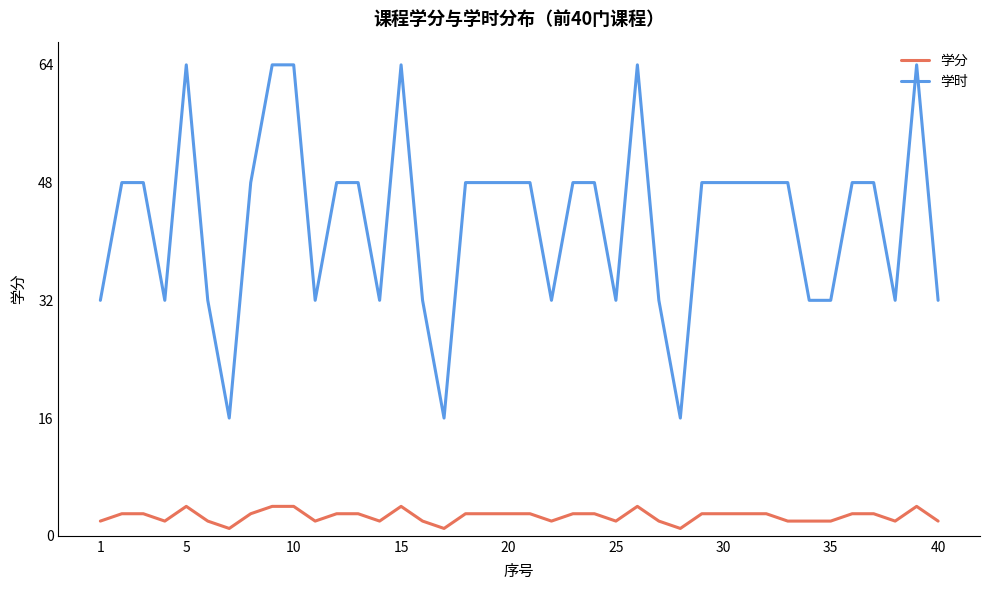

List the series in order of their overall mean, highest first.

学时, 学分